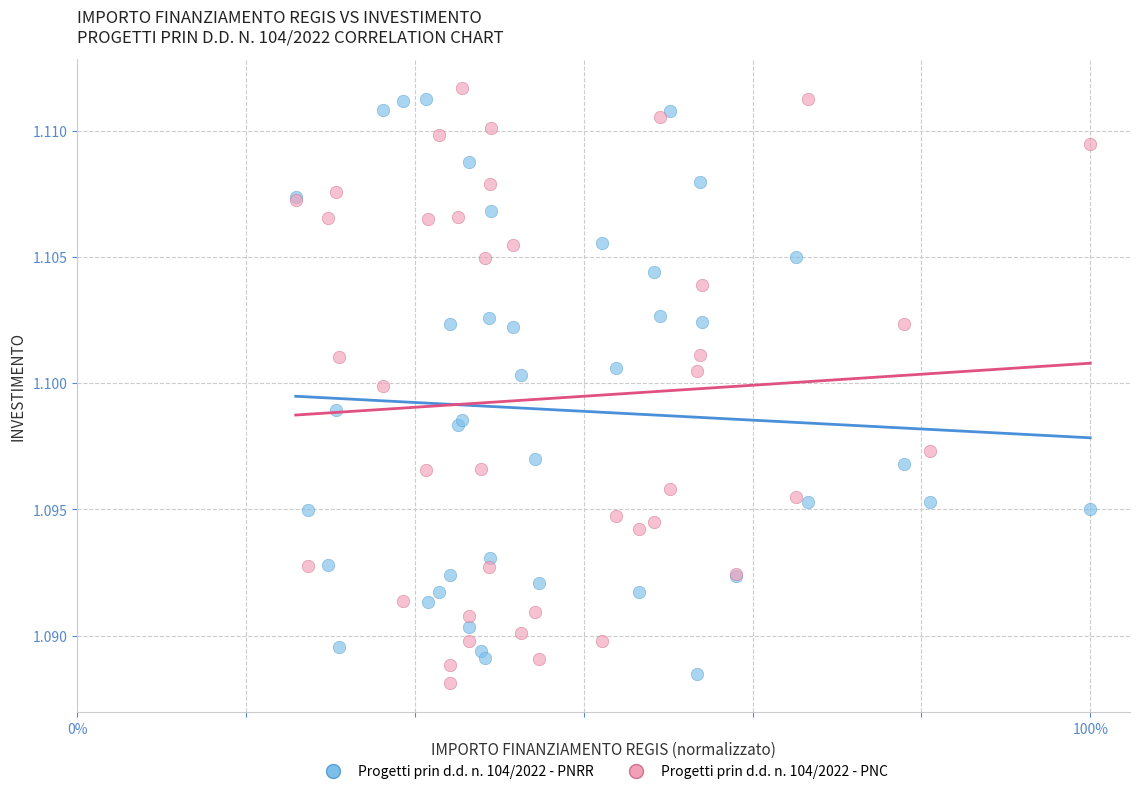

Which series has the widest spread of Y values?

Progetti prin d.d. n. 104/2022 - PNC